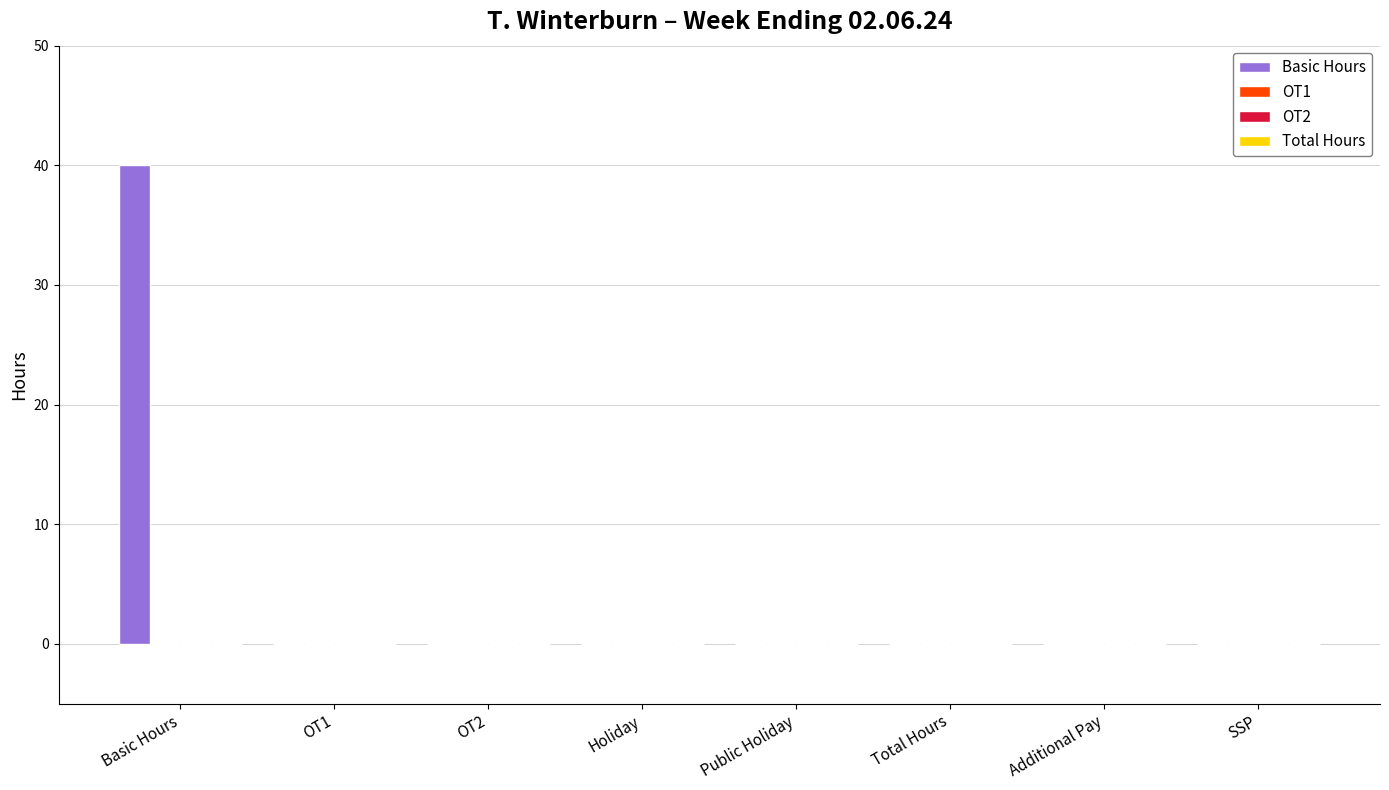

What is the maximum value shown in the chart?

40